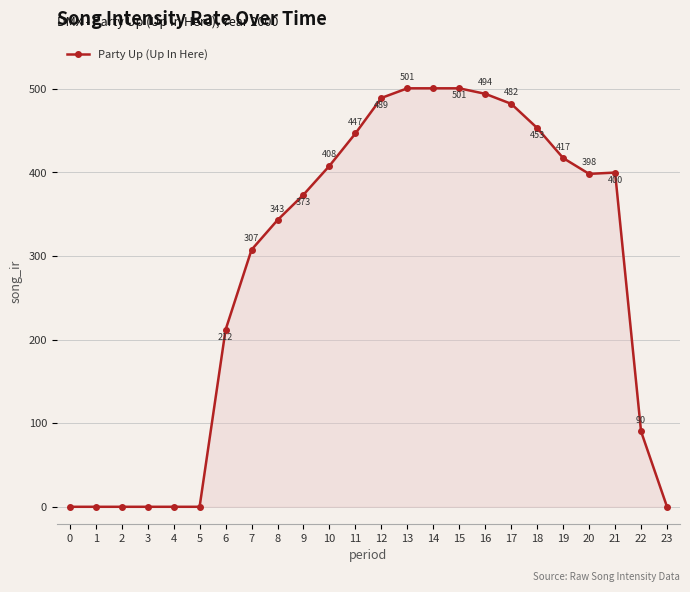

True or false: the data shows 211.7 at 6.

True